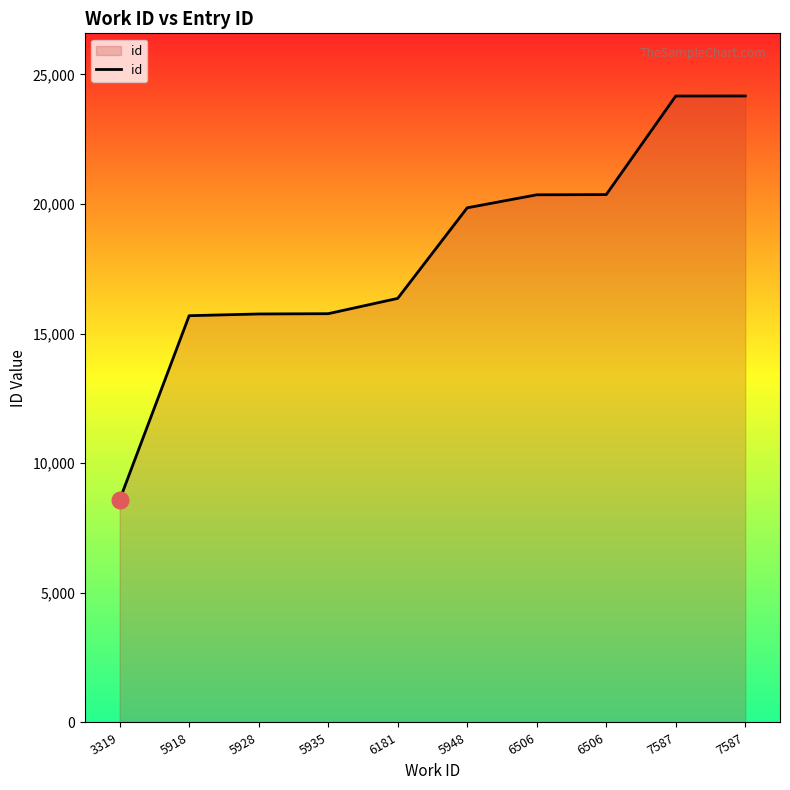

What is the change in value from 5935 to 6506?

+4586